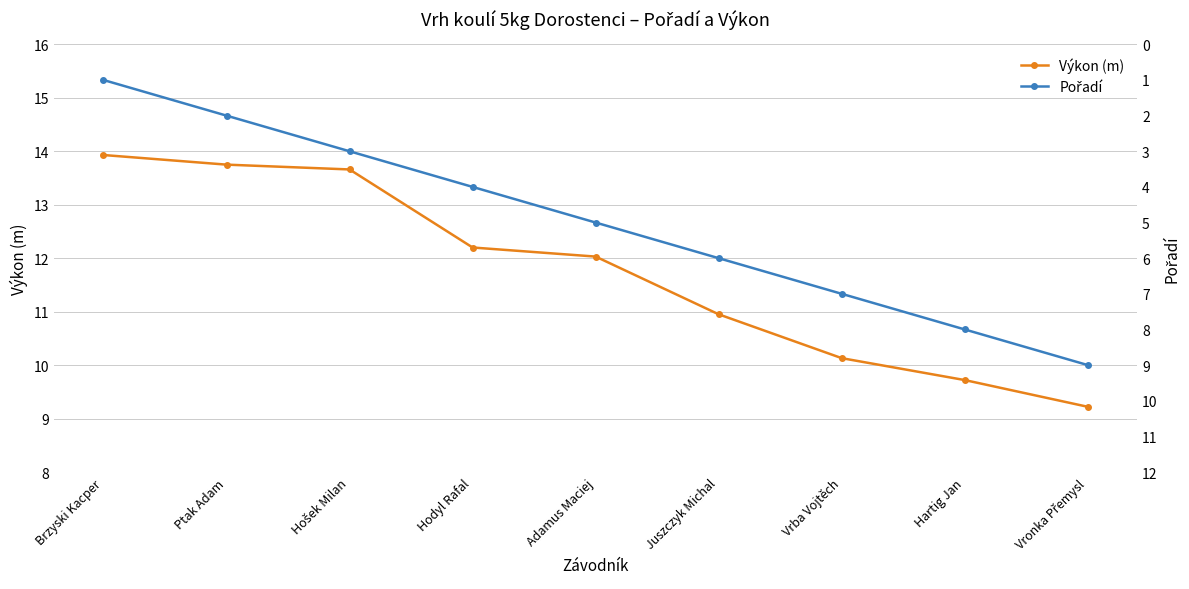

Which has a higher value, Adamus Maciej or Vronka Přemysl?

Adamus Maciej